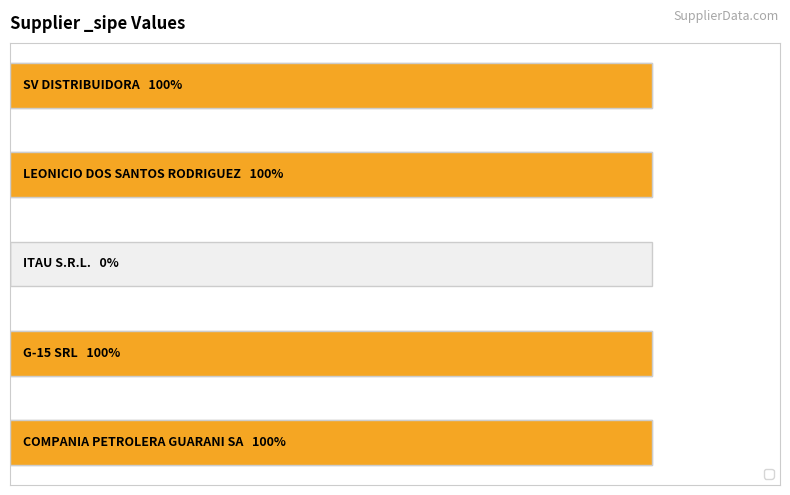

Read the value at G-15 SRL.

1